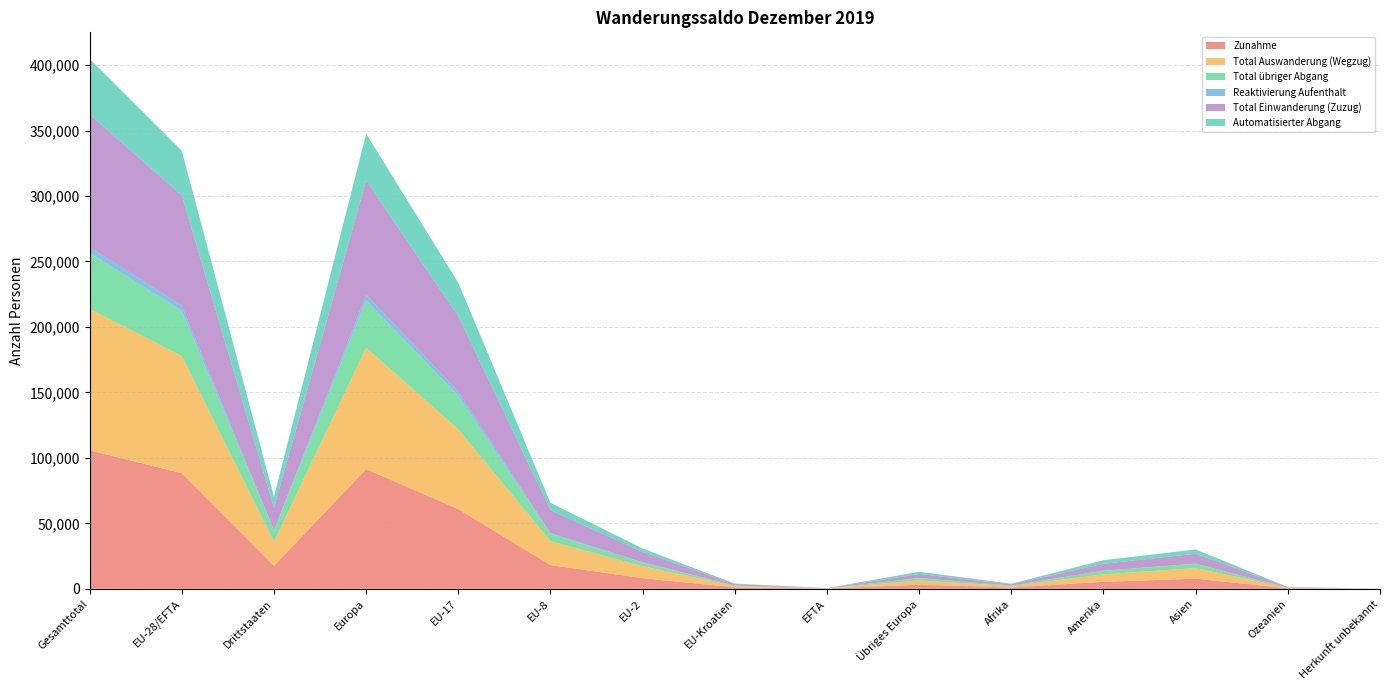

Reading left to right, transcribe all the data shown in this chart.

Zunahme: 105771	88247	17524	91411	60808	18096	8090	1107	146	3164	971	5331	7702	349	7
Total Auswanderung (Wegzug): 107964	89559	18405	92736	60994	18261	9110	1025	169	3177	1053	5696	8098	371	10
Total übriger Abgang: 42850	34427	8423	36200	25664	5603	2748	368	44	1773	451	2750	3272	173	4
Reaktivierung Aufenthalt: 4409	4116	293	4175	3227	515	352	21	1	59	28	80	122	4	0
Total Einwanderung (Zuzug): 101362	84131	17231	87236	57581	17581	7738	1086	145	3105	943	5251	7580	345	7
Automatisierter Abgang: 42450	34081	8369	35841	25410	5543	2719	365	44	1760	449	2730	3253	173	4